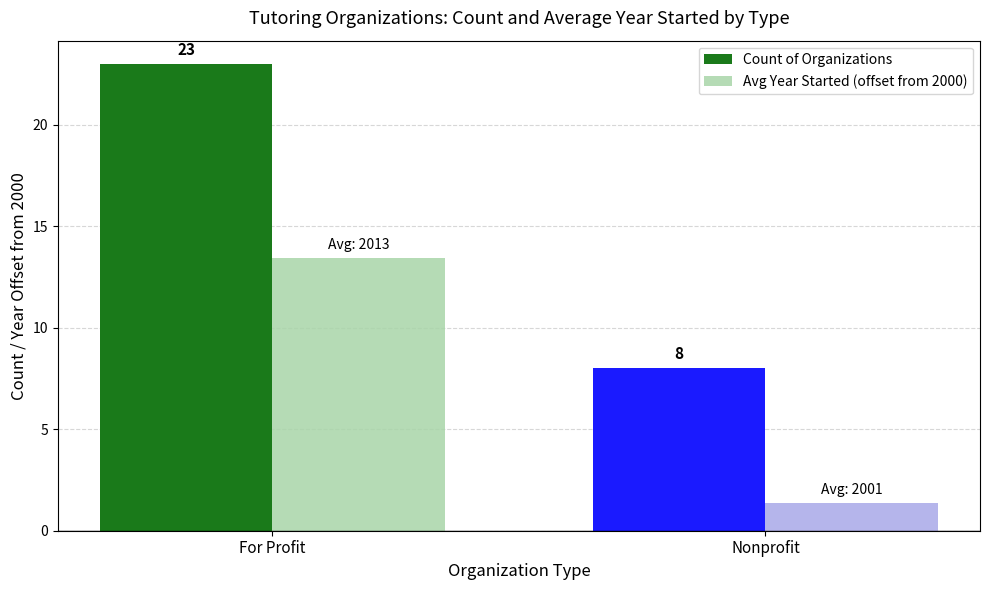

What is the difference between the maximum and minimum values in the Avg Year Started (offset from 2000) series?

12.1